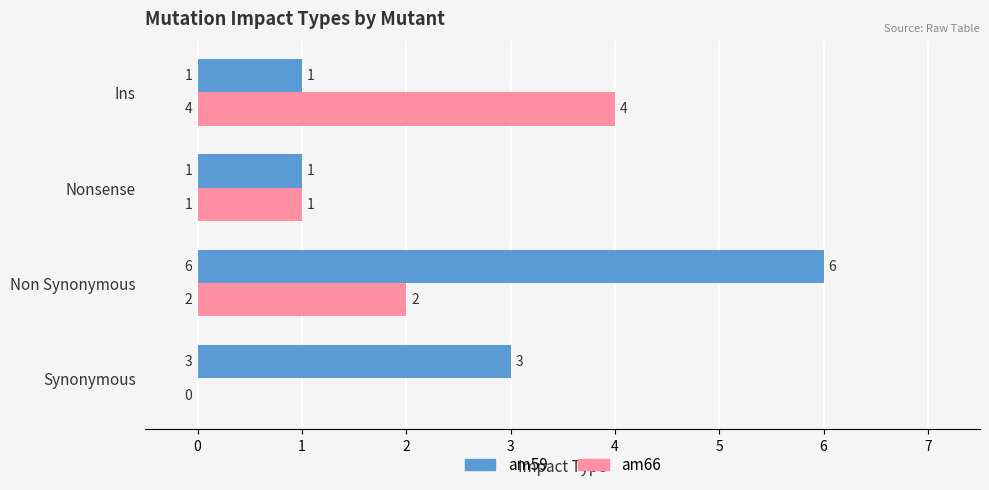

What is the total value across all series at Ins?

5